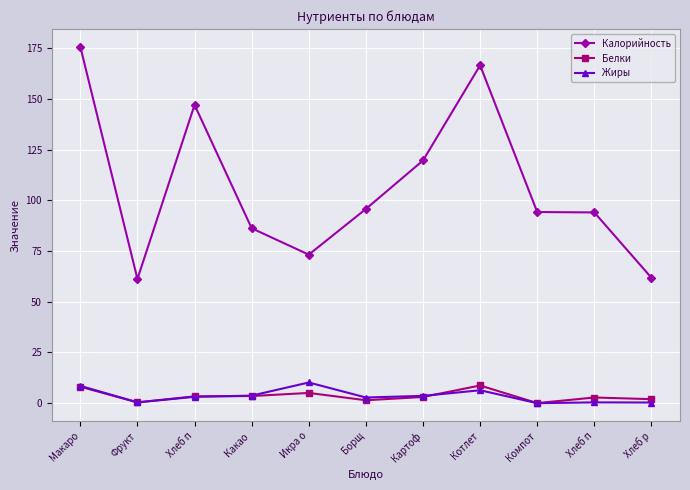

How many lines are shown in the chart?

3